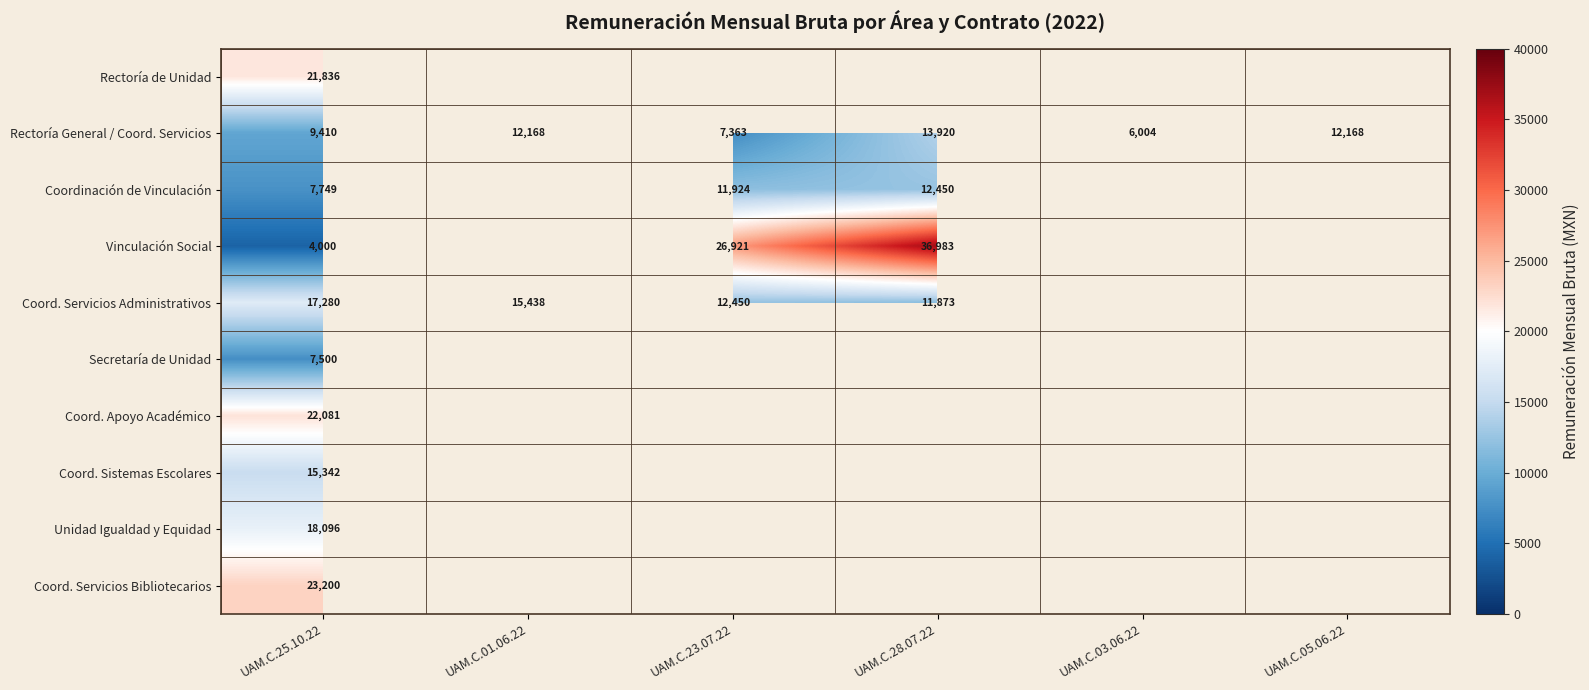

How many series are shown in this chart?

10